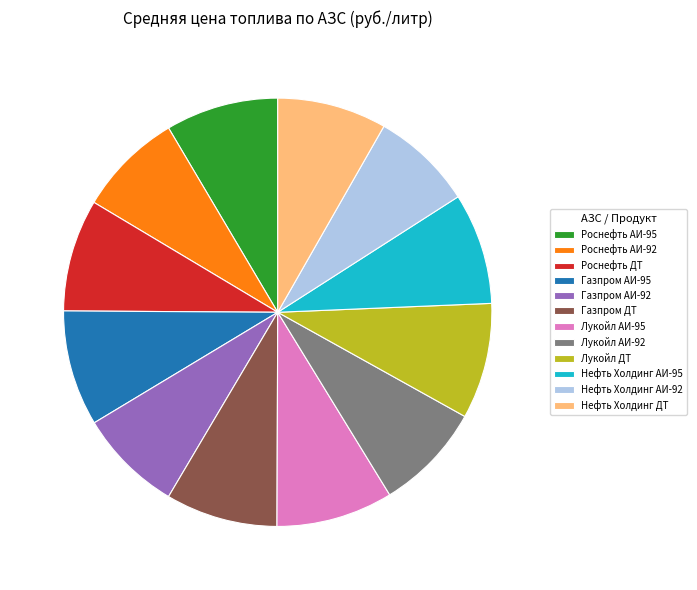

True or false: Лукойл ДТ accounts for 1% of the total.

False